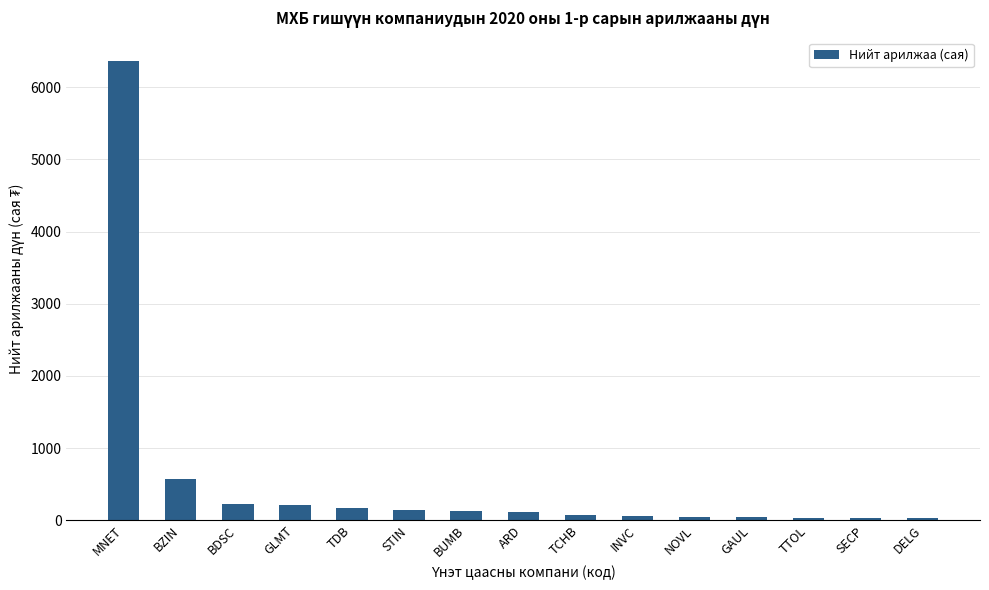

At which category does the chart reach its peak across all series?

MNET